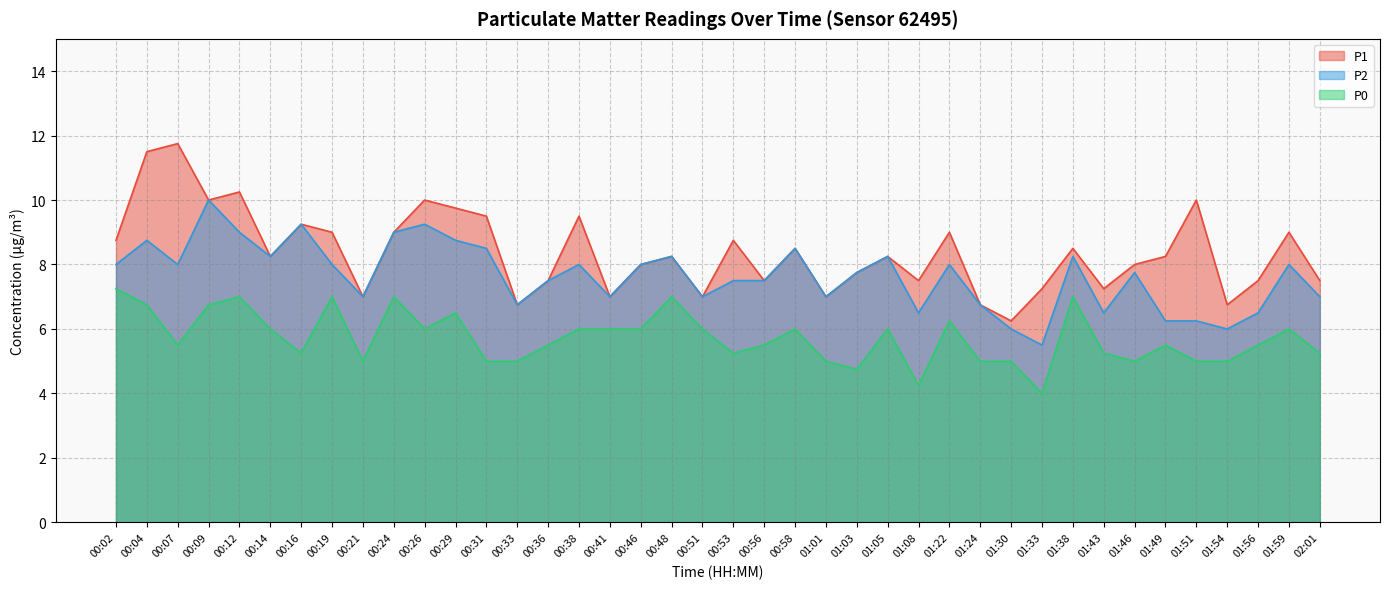

What is the difference between the second highest and second lowest values in the P2 series?

3.2